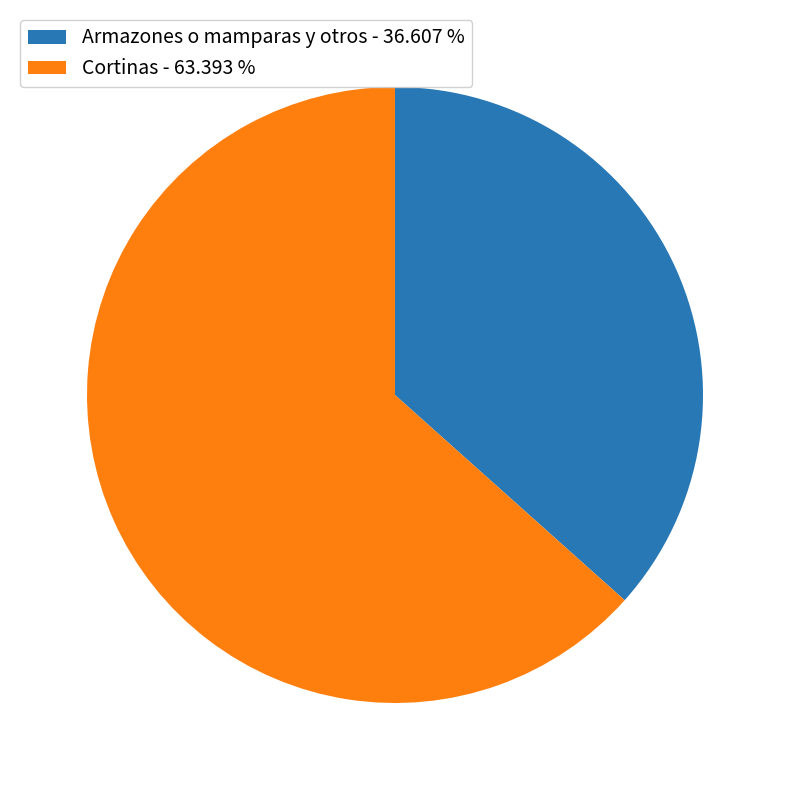

Does Cortinas - 63.393 % represent more than half of the total?

Yes